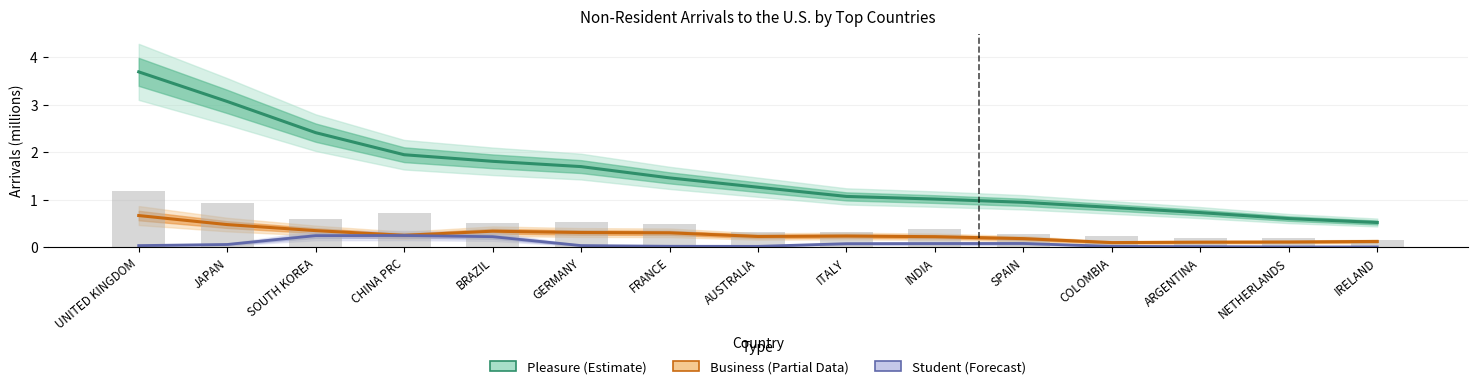

Which category has the lowest value in the Pleasure (Estimate) series?

IRELAND